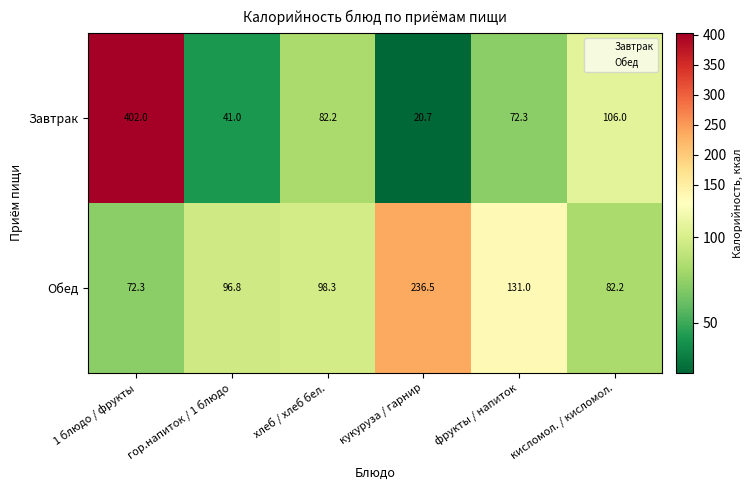

What is the maximum value for Обед?

236.5